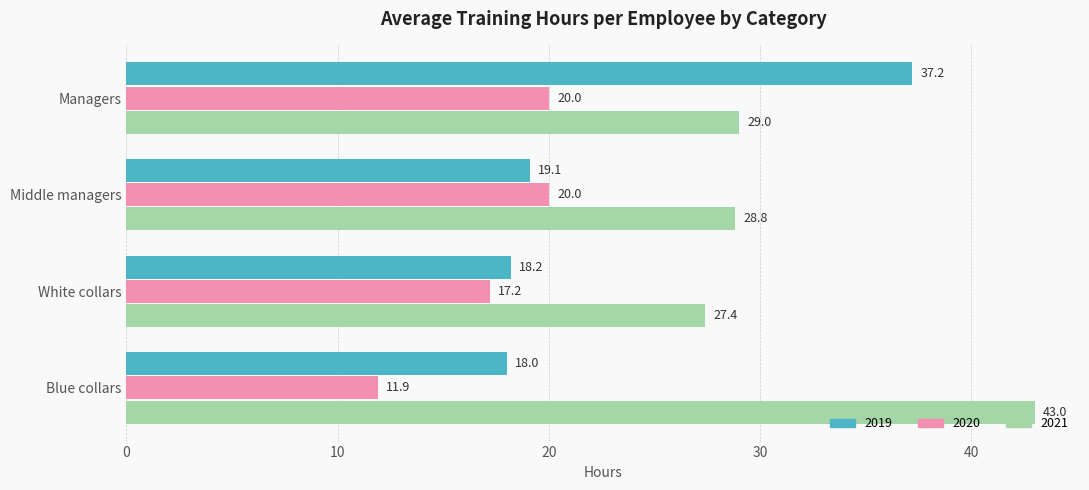

What is the difference between the maximum and second lowest values in the 2021 series?

14.2